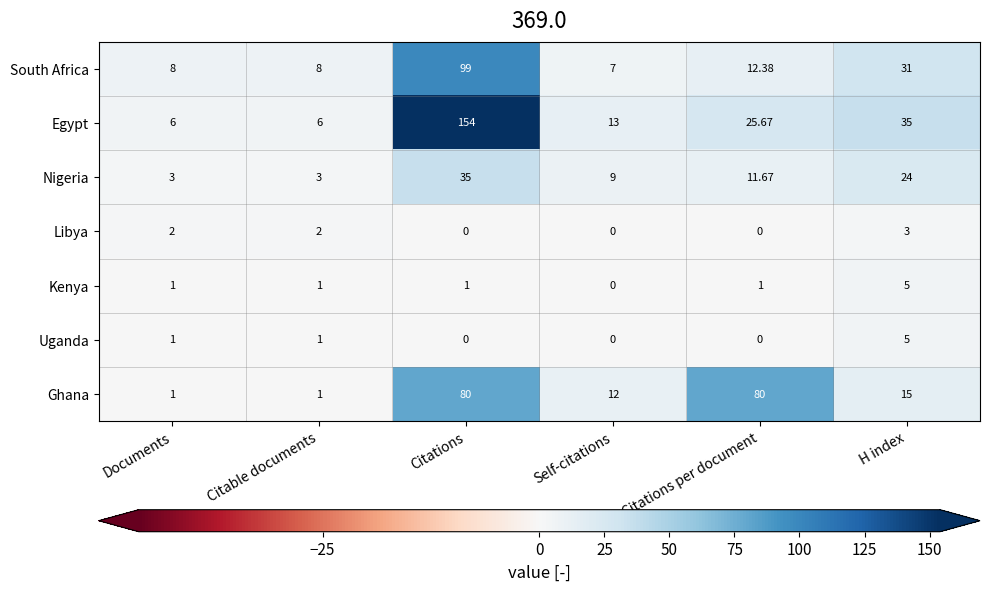

Which category has the highest value in the Egypt series?

Citations